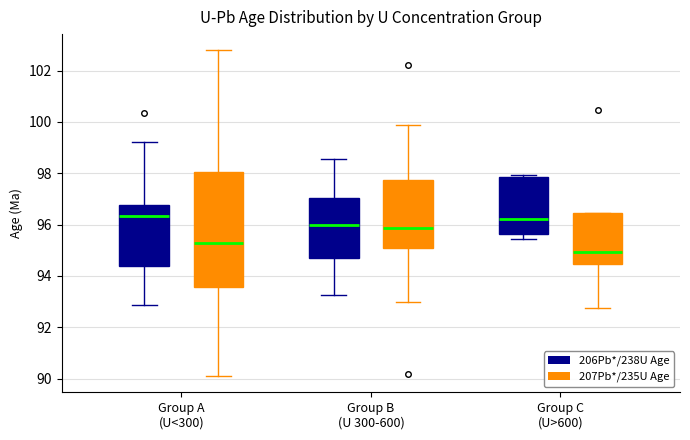

Reading left to right, transcribe this box plot: for each box, give where its median line is, the range the box spans, and where its two whiskers end, as read against the y-axis. The values are not printed on the chart, so give them approximately, as read against the axis.

Group A (U<300) (206Pb*/238U Age): median 96.4, box 94.4 to 96.8, whiskers 92.8 to 99.2
Group A (U<300) (207Pb*/235U Age): median 95.2, box 93.6 to 98.0, whiskers 90.2 to 102.8
Group B (U 300-600) (206Pb*/238U Age): median 96.0, box 94.8 to 97.0, whiskers 93.2 to 98.6
Group B (U 300-600) (207Pb*/235U Age): median 95.8, box 95.2 to 97.8, whiskers 93.0 to 99.8
Group C (U>600) (206Pb*/238U Age): median 96.2, box 95.6 to 97.8, whiskers 95.4 to 98.0
Group C (U>600) (207Pb*/235U Age): median 95.0, box 94.4 to 96.4, whiskers 92.8 to 96.4